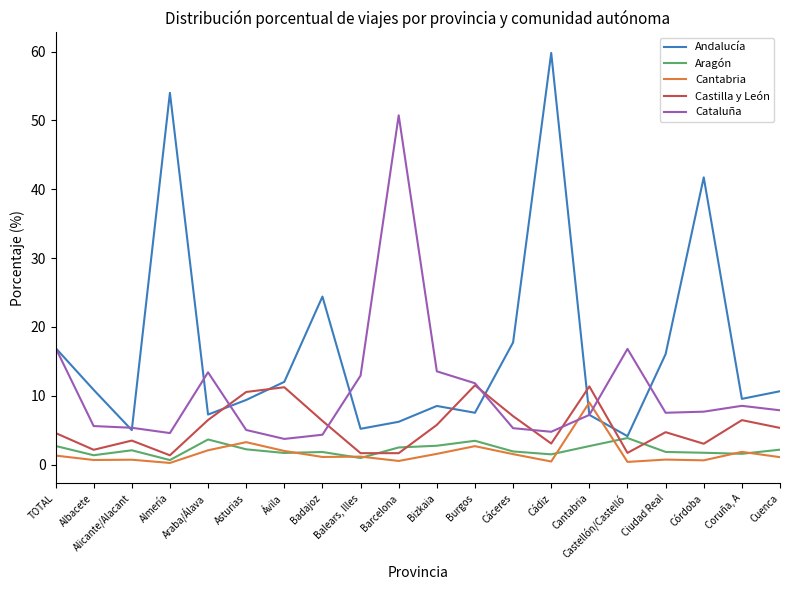

At which category is the sum across all series the highest?

Cádiz